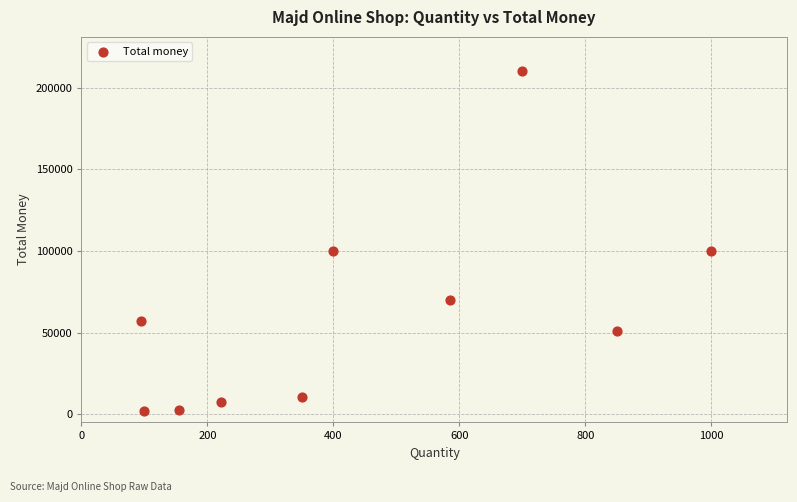

What is the average Y value?

61080